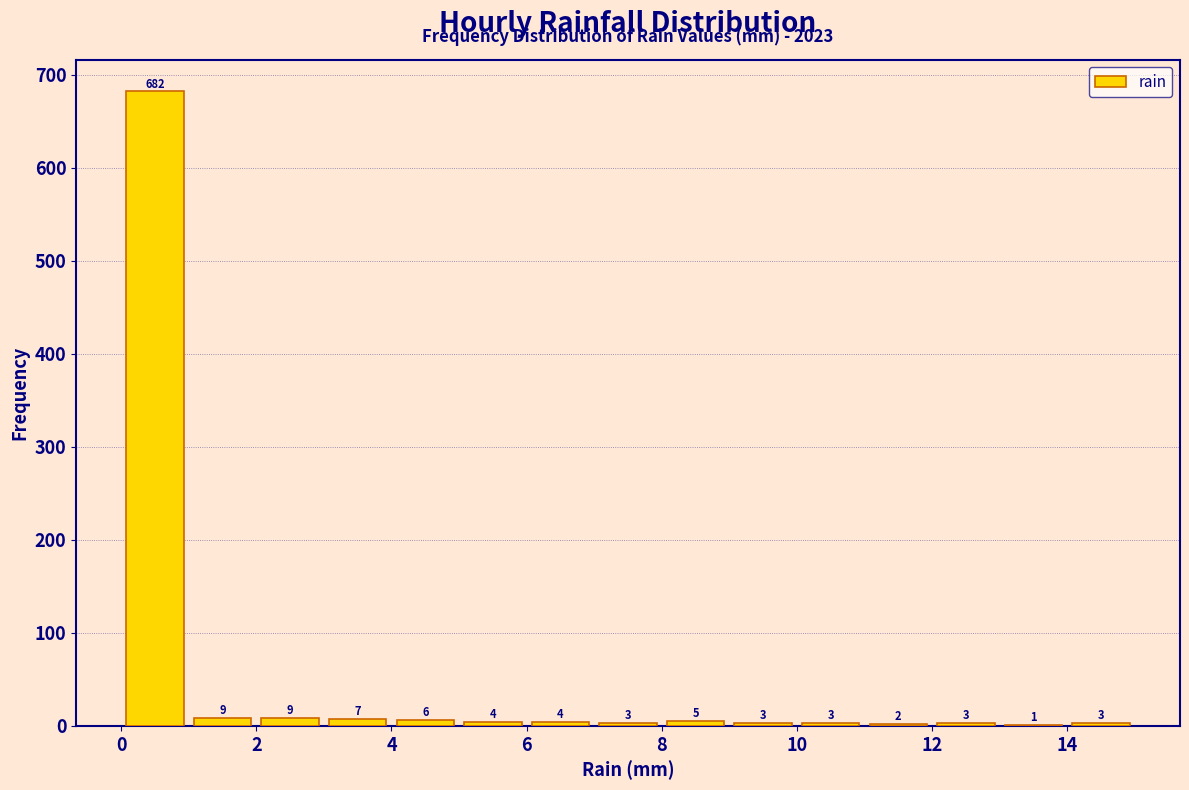

How tall is the bar that spans 14 to 15 on the x-axis?

3